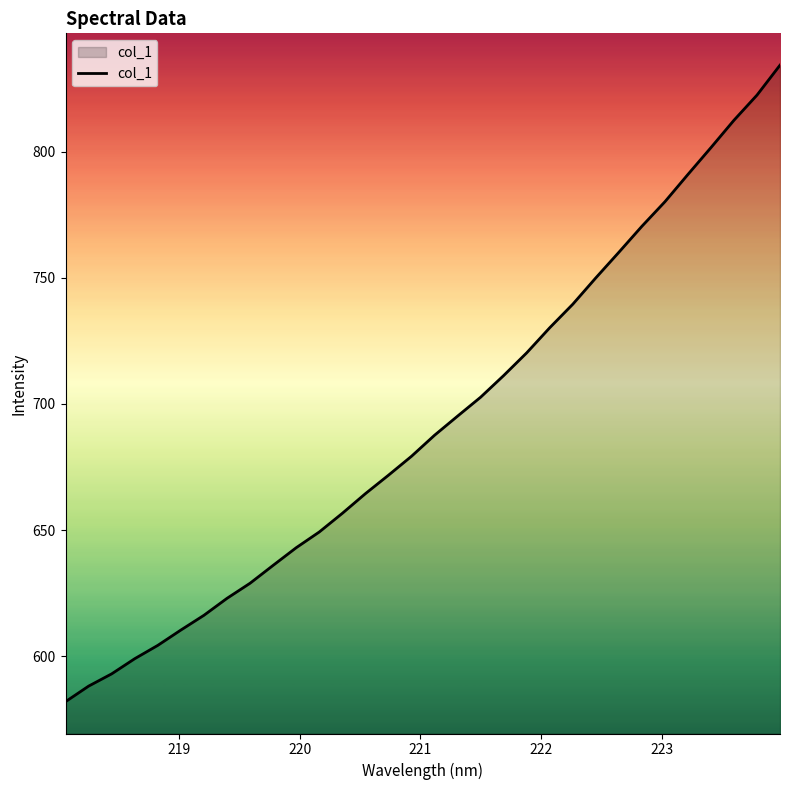

What is the greatest value displayed?

834.2